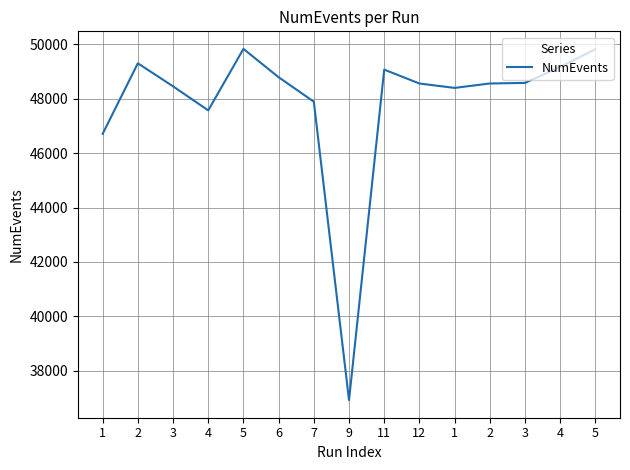

Does the chart have visible grid lines?

Yes